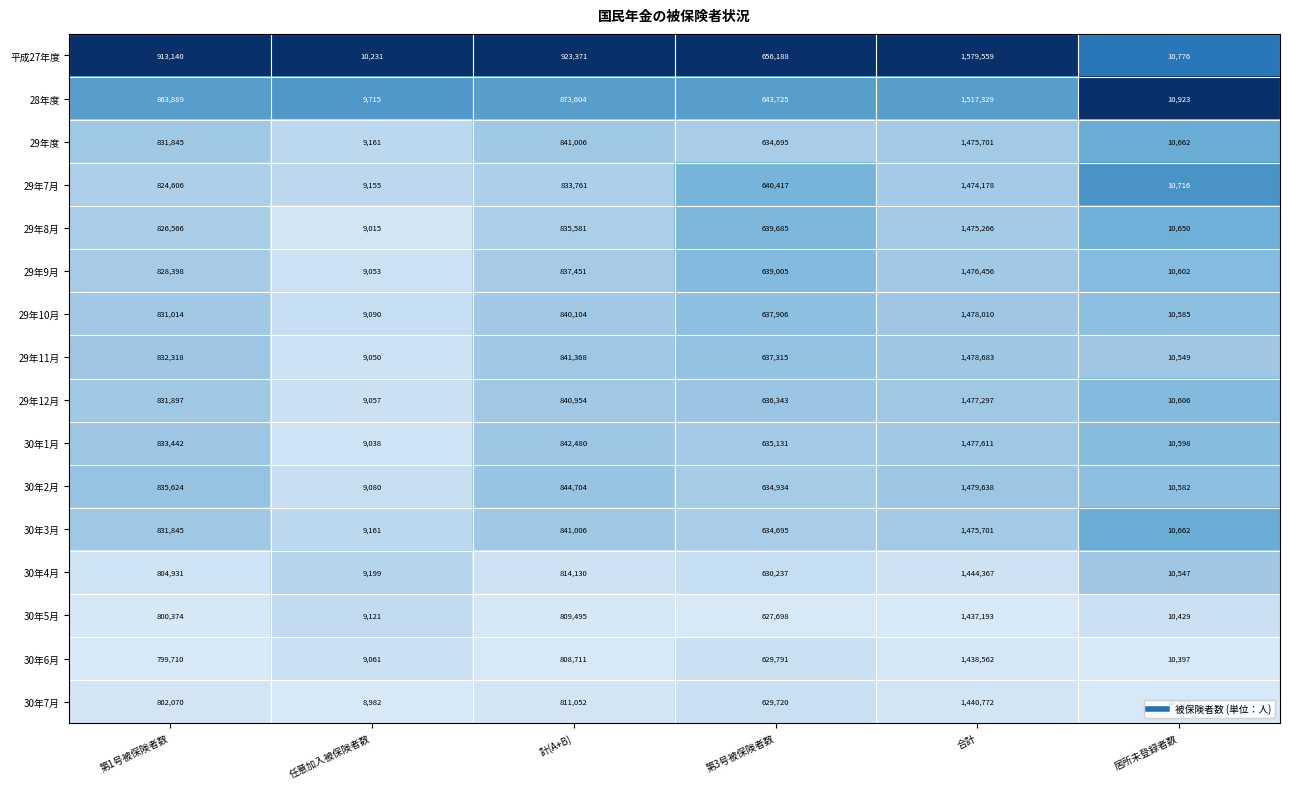

At which category is the sum across all series the highest?

合計